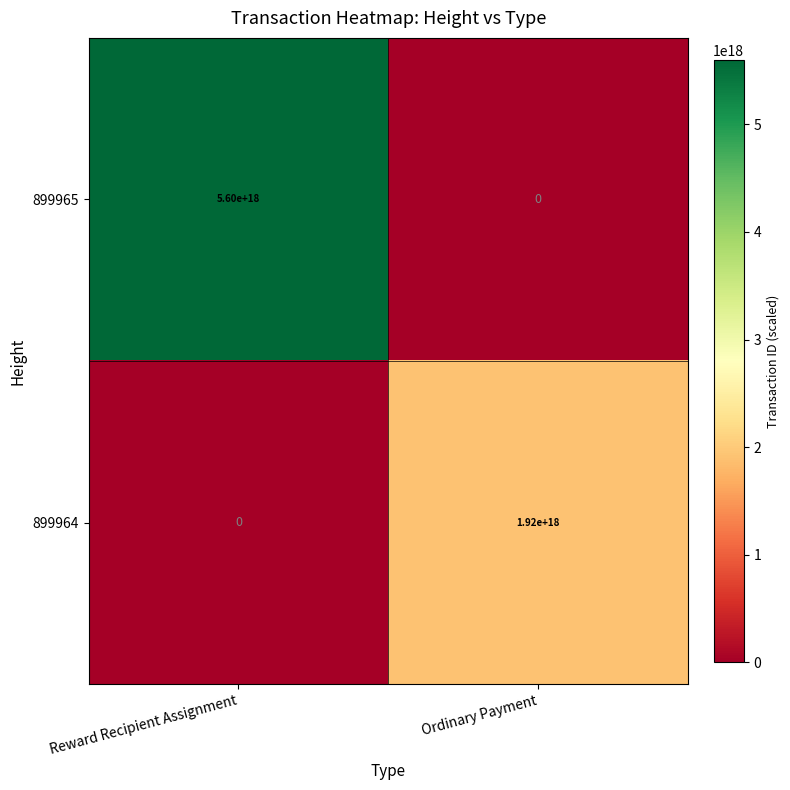

Which series has the largest total across all categories?

899965